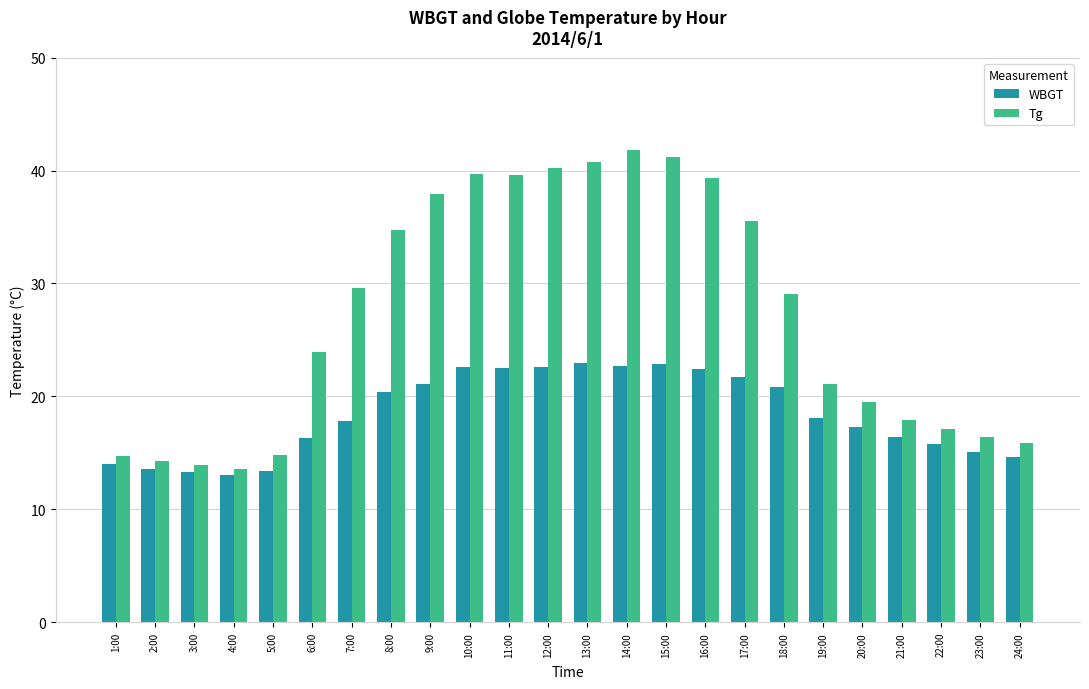

How many bars are there in each group?

2